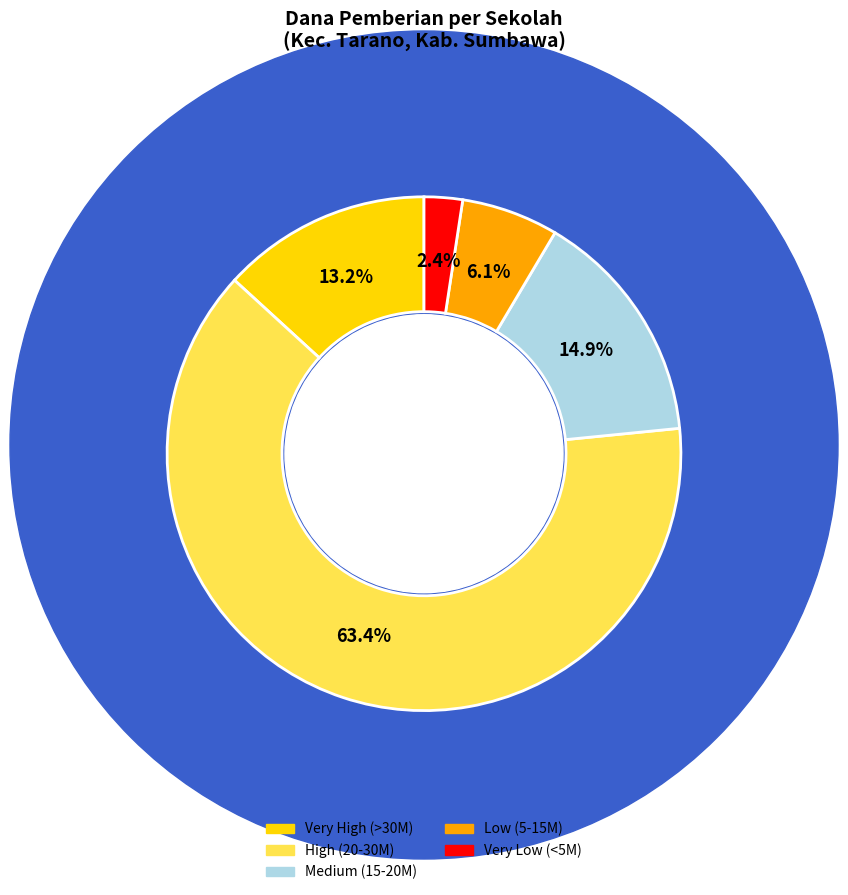

Is there any slice that represents more than half of the pie?

Yes